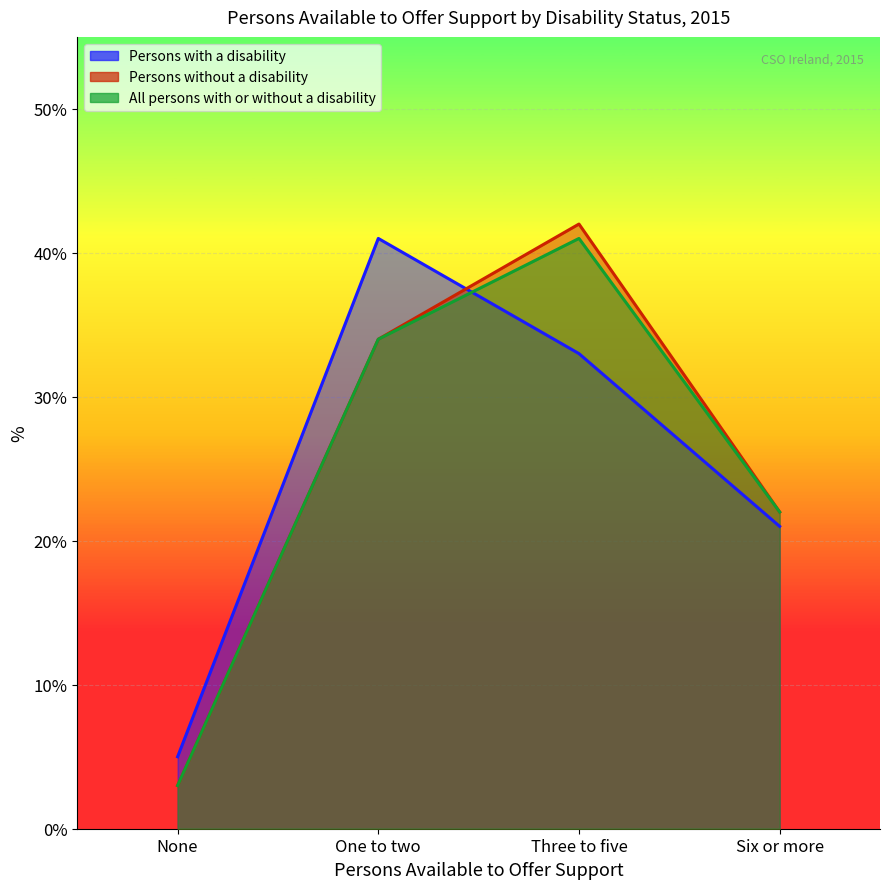

Which has a higher value, Six or more or None?

Six or more